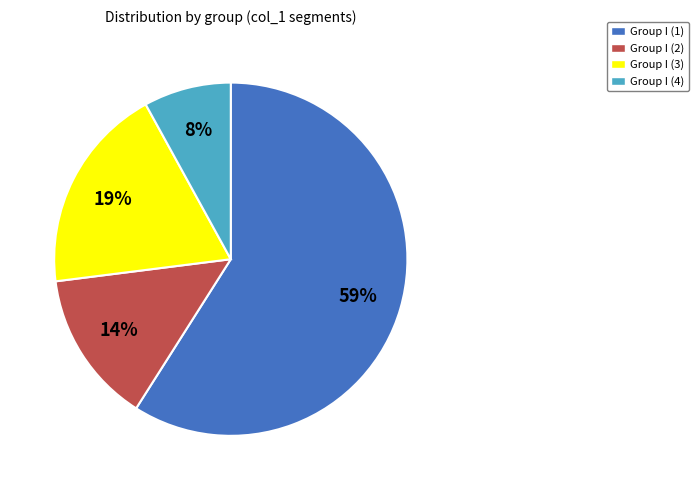

To the nearest percent, what is the combined percentage of Group I (4) and Group I (3)?

27%